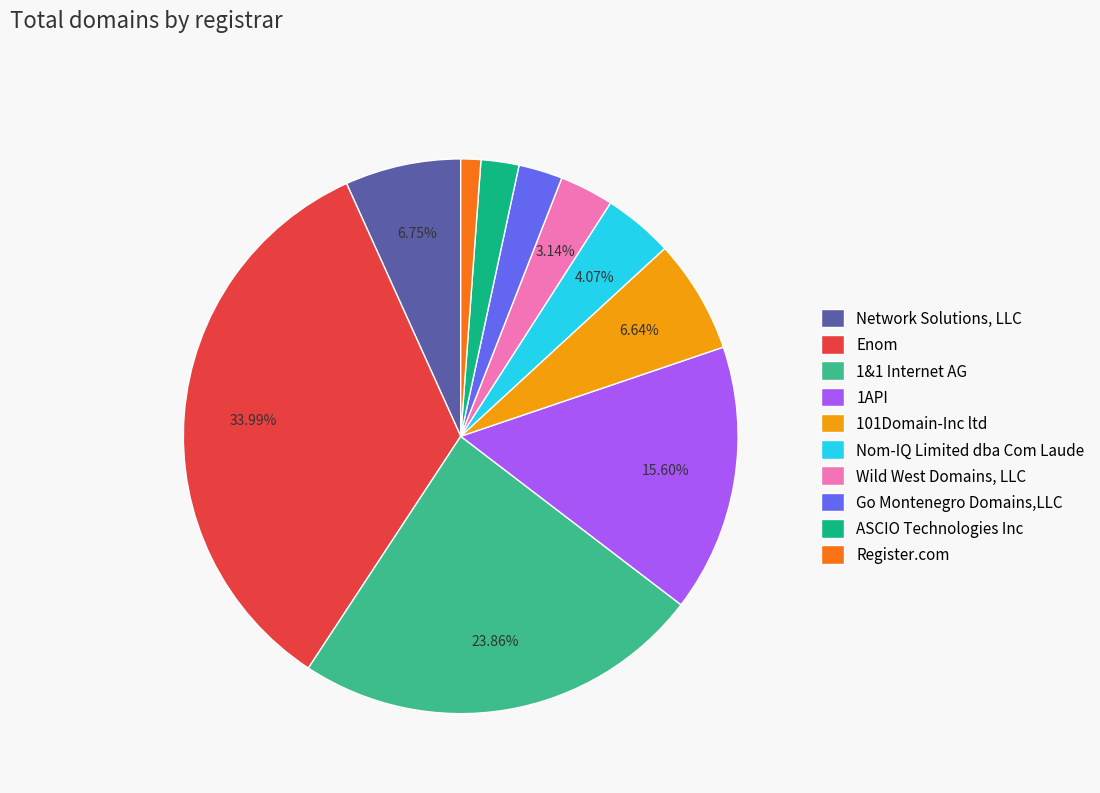

Is it true that Network Solutions, LLC is 1% of the pie?

False